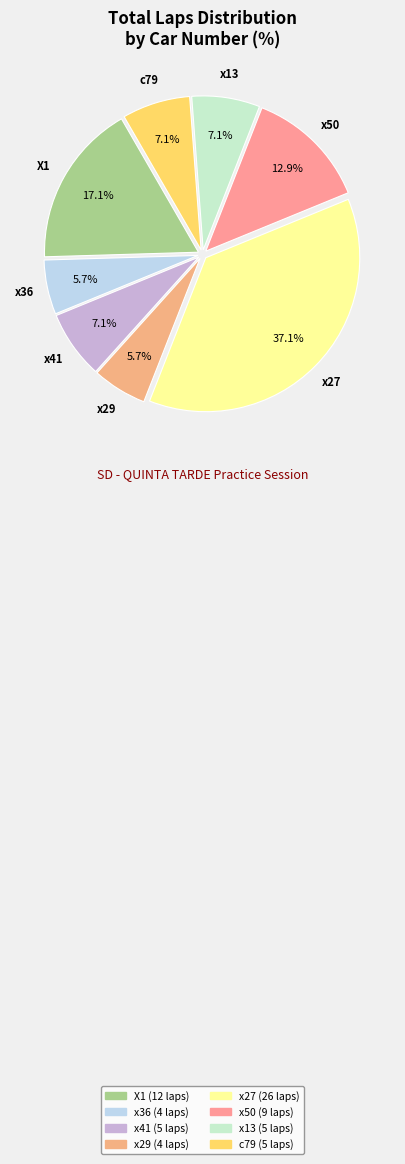

Between x50 and x13, which is larger?

x50